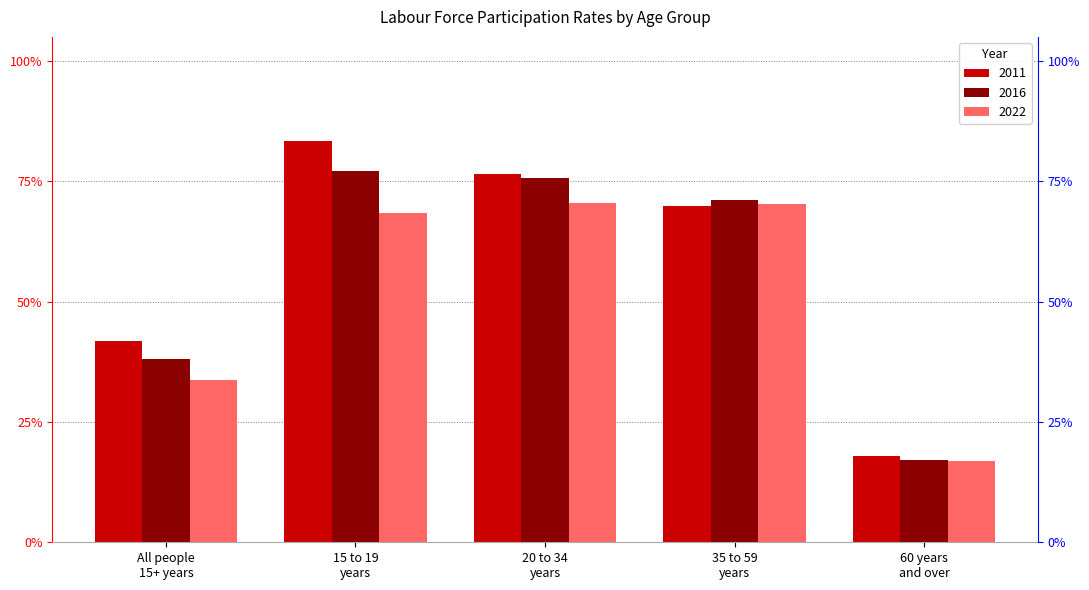

What is the difference between the 2011 values at 35 to 59
years and 20 to 34
years?

0.1